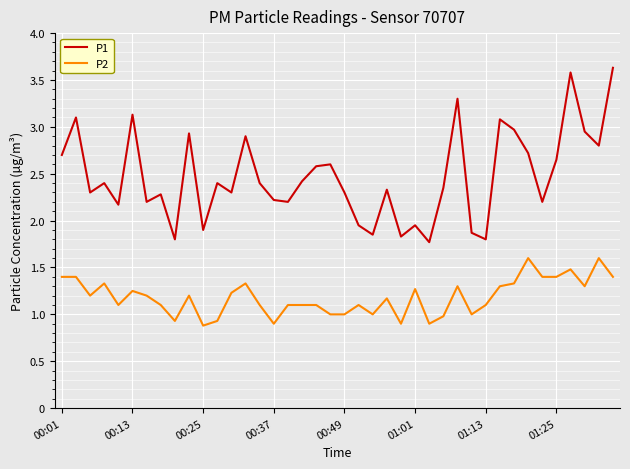

Which series has the largest range (max minus min)?

P1